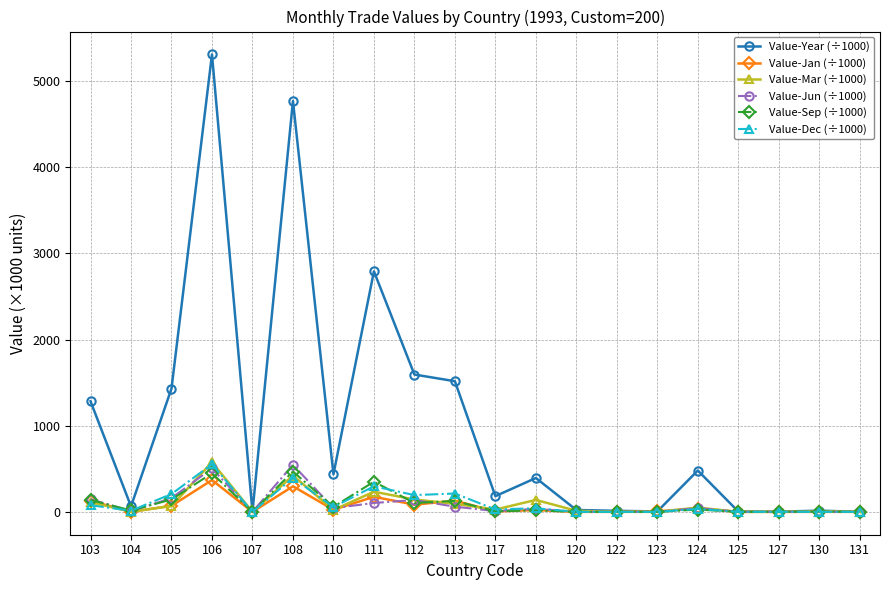

How many distinct data groups are displayed?

6